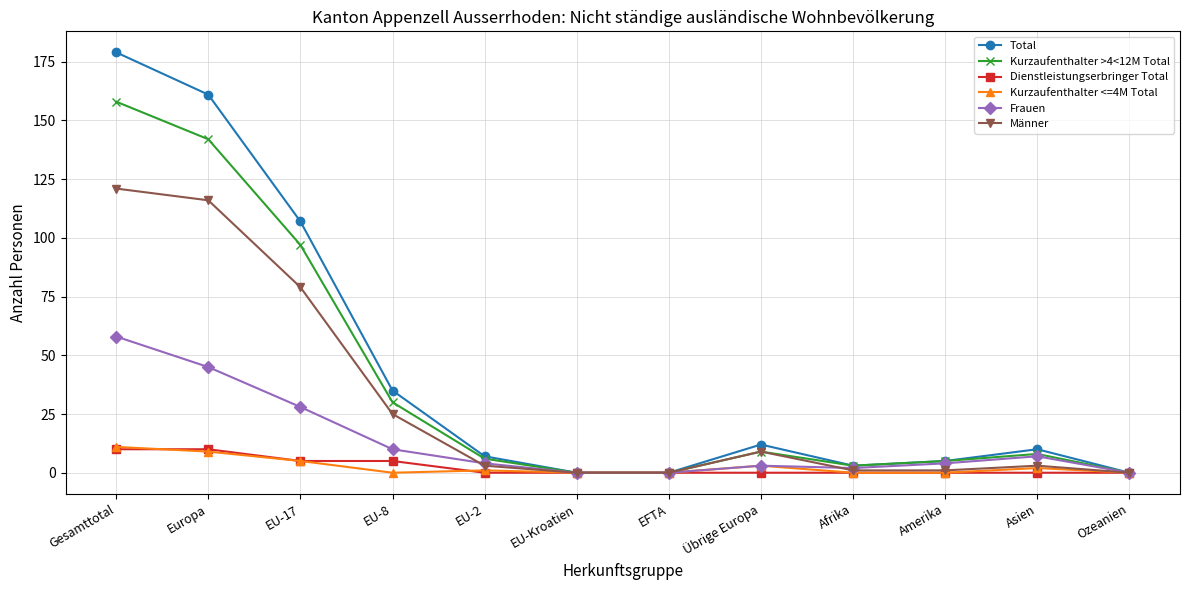

What is the difference between the maximum and minimum values in the Kurzaufenthalter <=4M Total series?

11